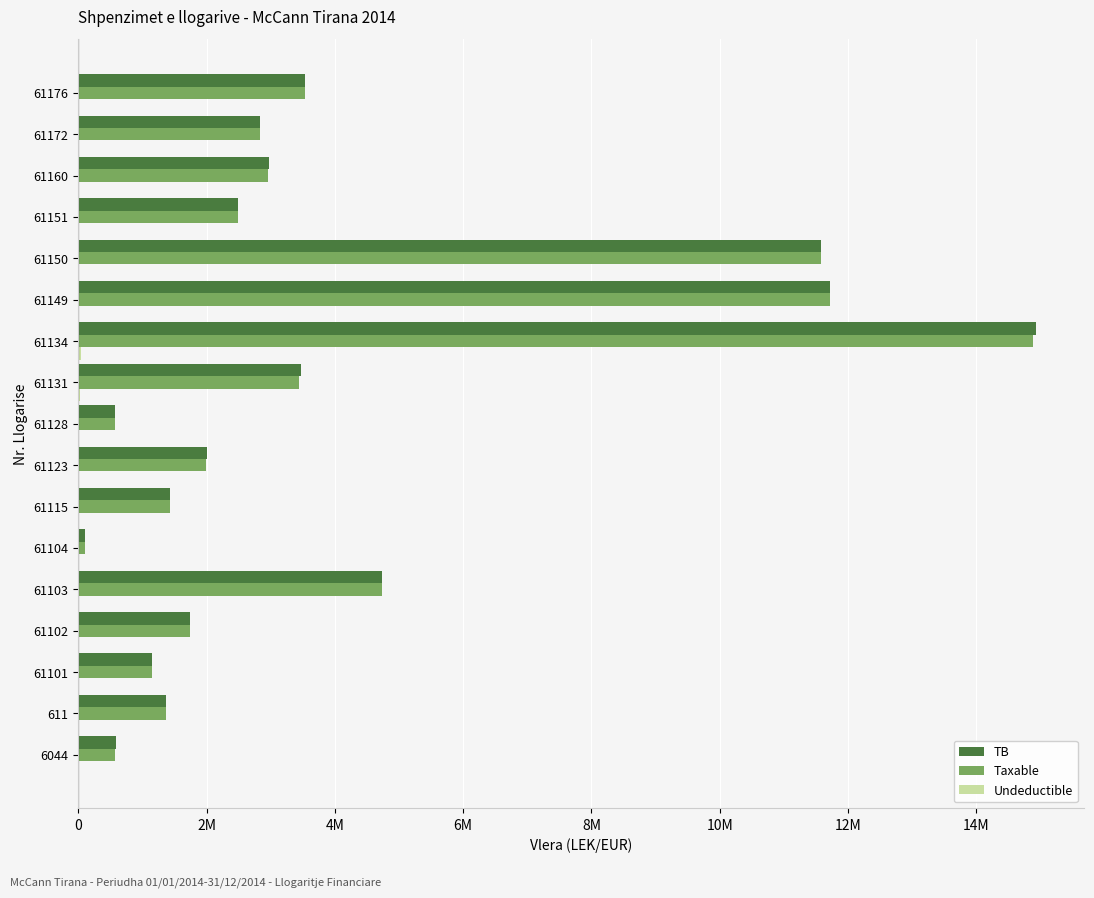

List the series in order of their peak value, highest first.

TB, Taxable, Undeductible